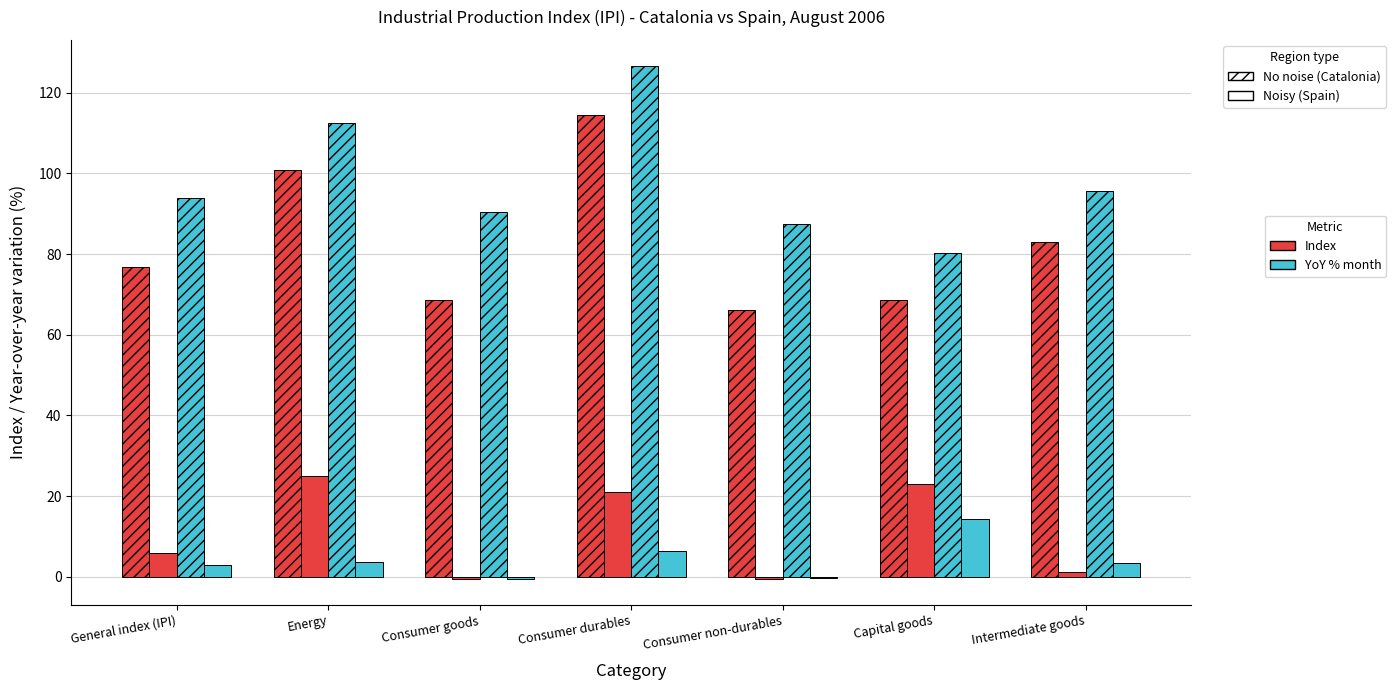

How many data points does each series have?

7